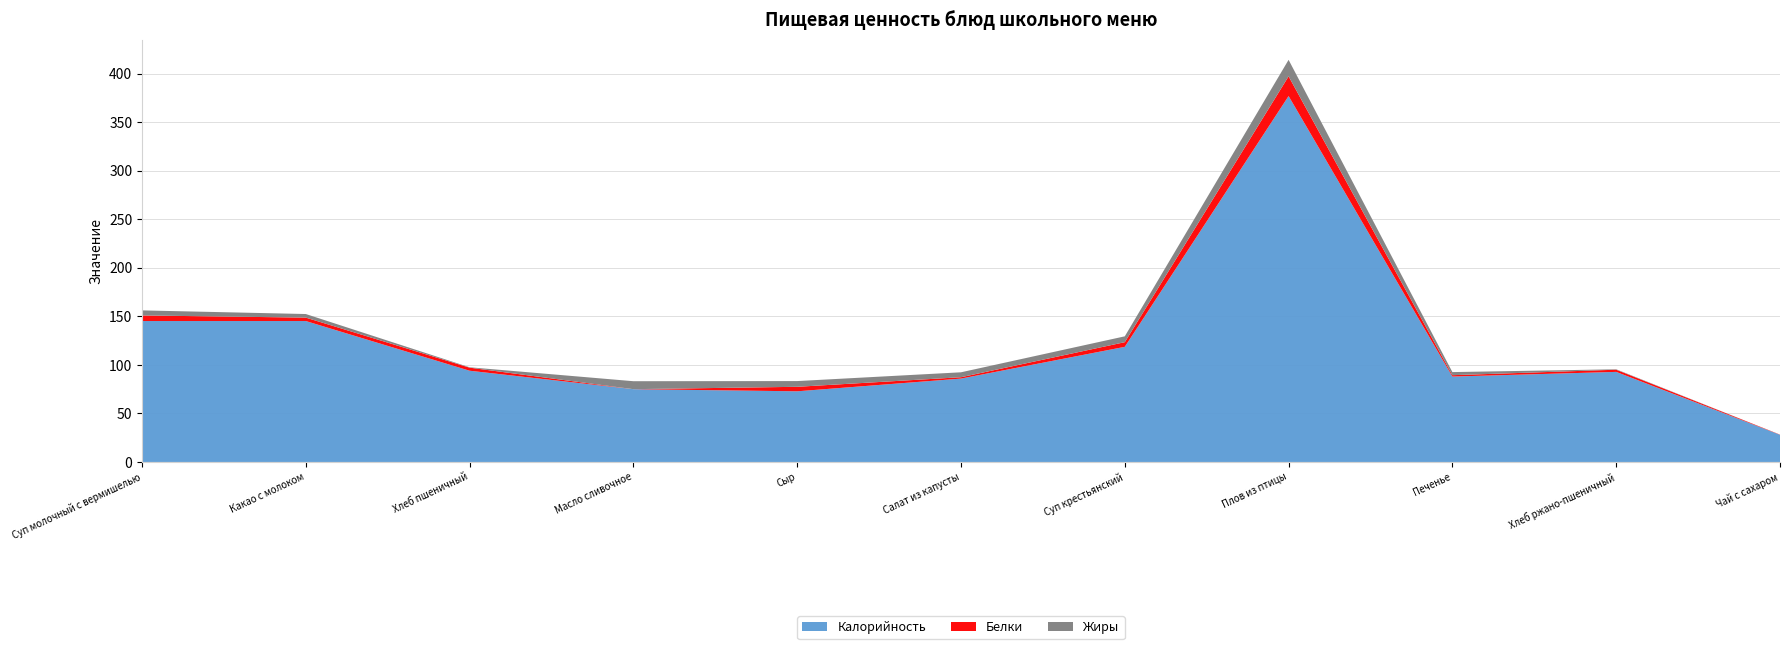

Reading right to left, extract all data points from this chart.

Калорийность: 28.0	92.8	88.0	377.0	118.6	85.9	72.8	75.0	94.0	145.2	145.2
Белки: 0.2	2.2	1.4	20.3	4.8	1.4	4.6	0.0	3.2	3.5	5.8
Жиры: 0.0	0.4	3.2	17.0	6.0	5.1	5.9	8.2	0.4	3.7	5.2